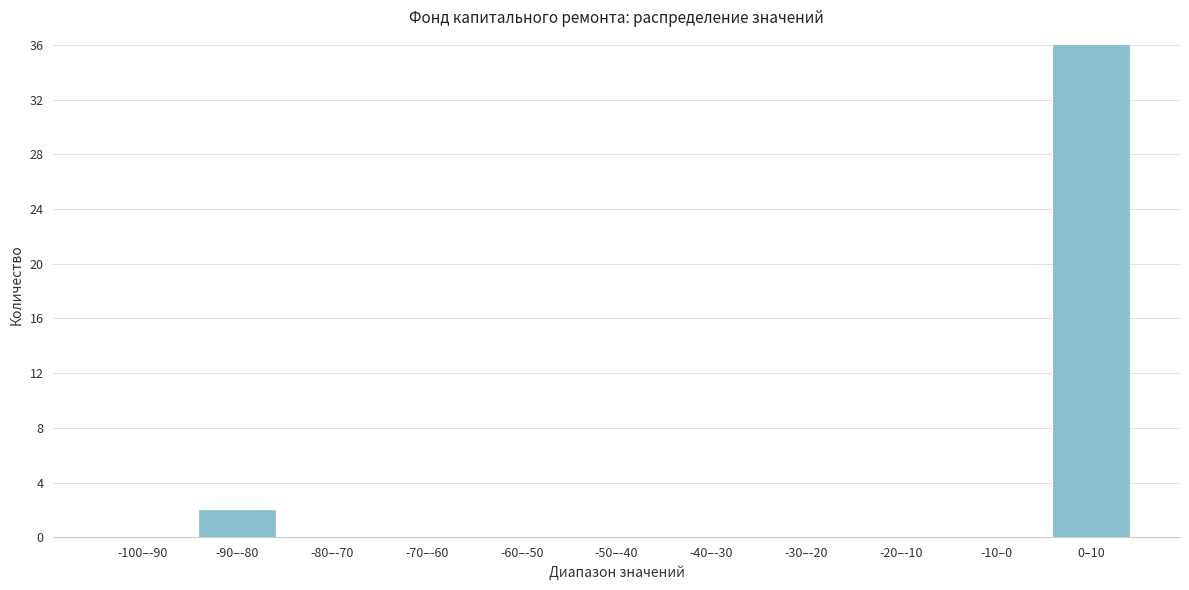

Reading right to left, what are all the values shown in this chart?

0–10=36	-10–0=0	-20–-10=0	-30–-20=0	-40–-30=0	-50–-40=0	-60–-50=0	-70–-60=0	-80–-70=0	-90–-80=2	-100–-90=0